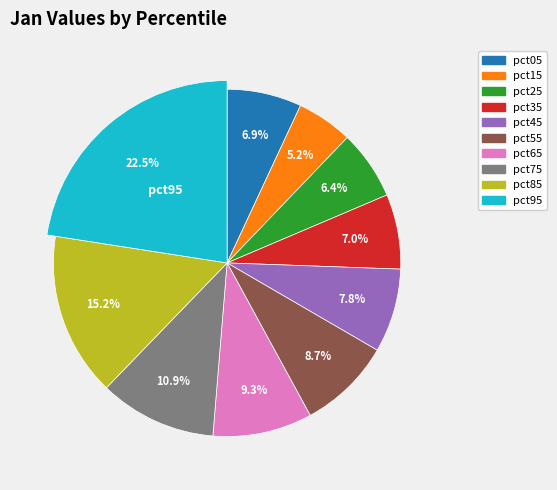

Is pct15 the majority of the pie?

No